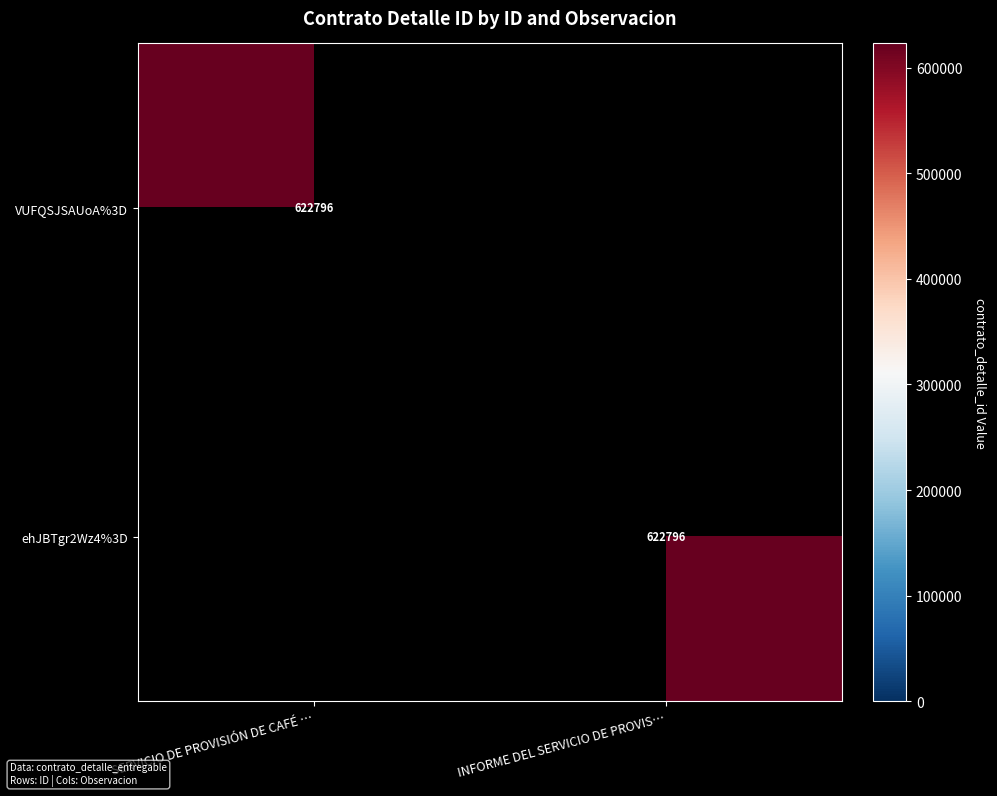

Is it true that VUFQSJSAUoA%3D equals 286335 at SERVICIO DE PROVISIÓN DE CAFÉ …?

False